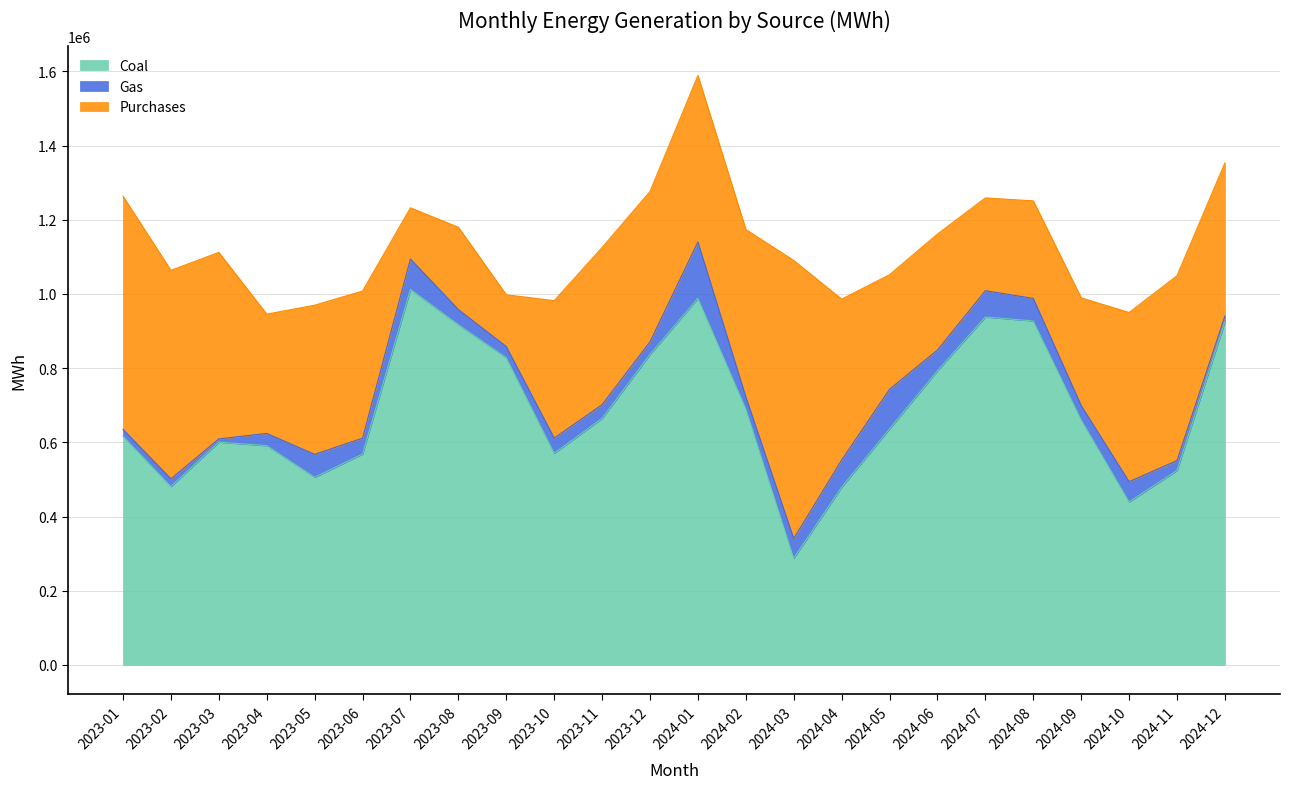

The Gas series shows 83690.5 at 2024-08. True or false?

False